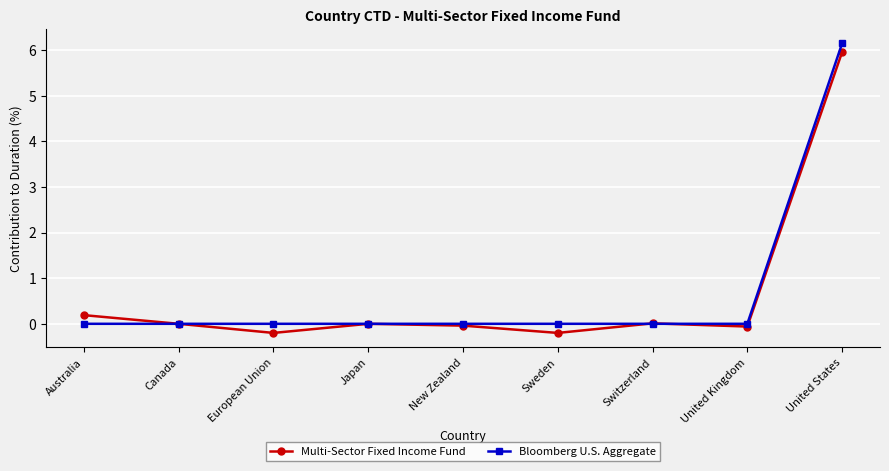

True or false: Multi-Sector Fixed Income Fund has a value of 0.0 at Canada.

True